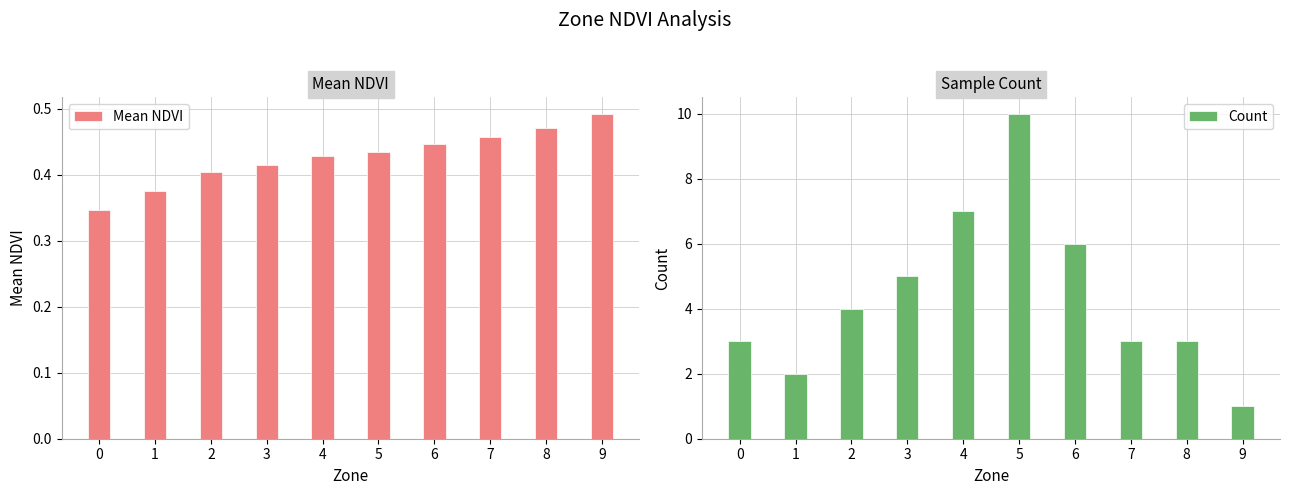

What is the sum of the Mean NDVI values at 7 and 2?

0.9